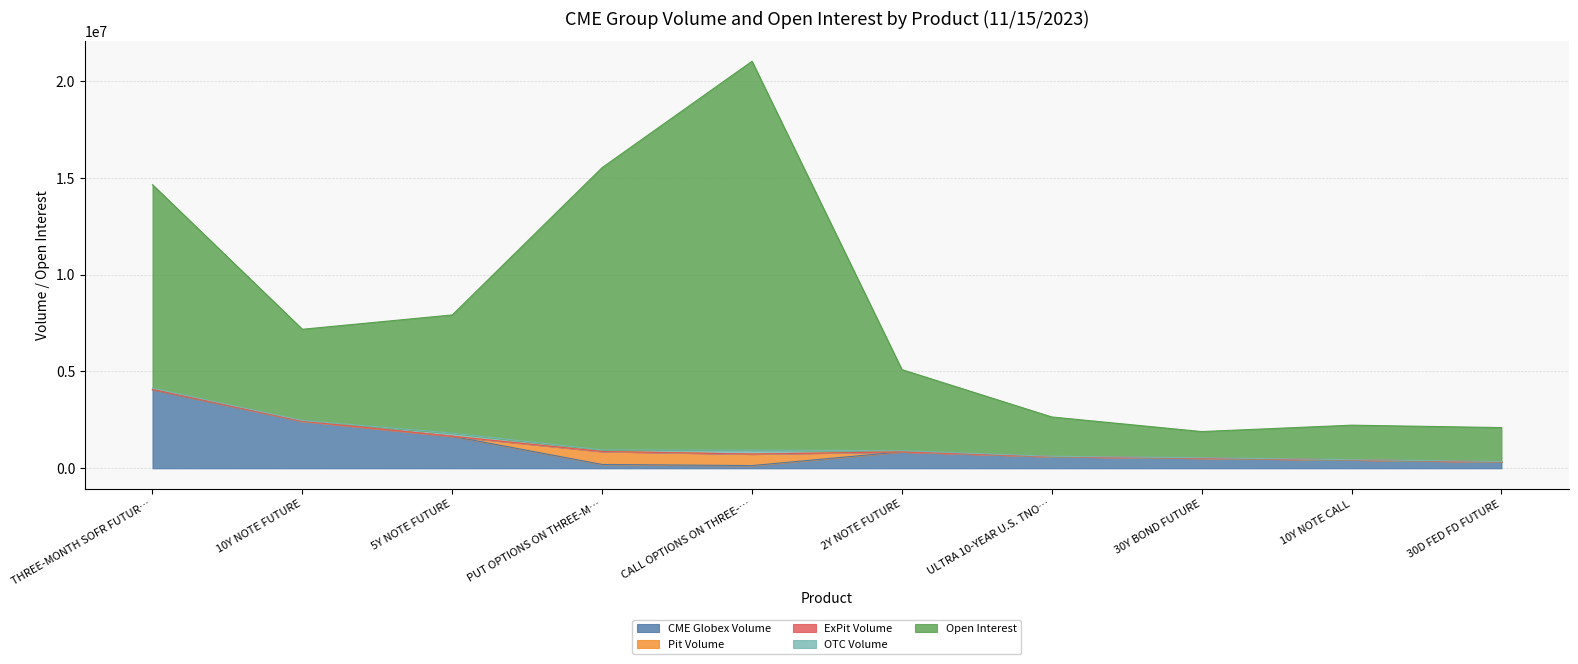

Does the chart have visible grid lines?

Yes